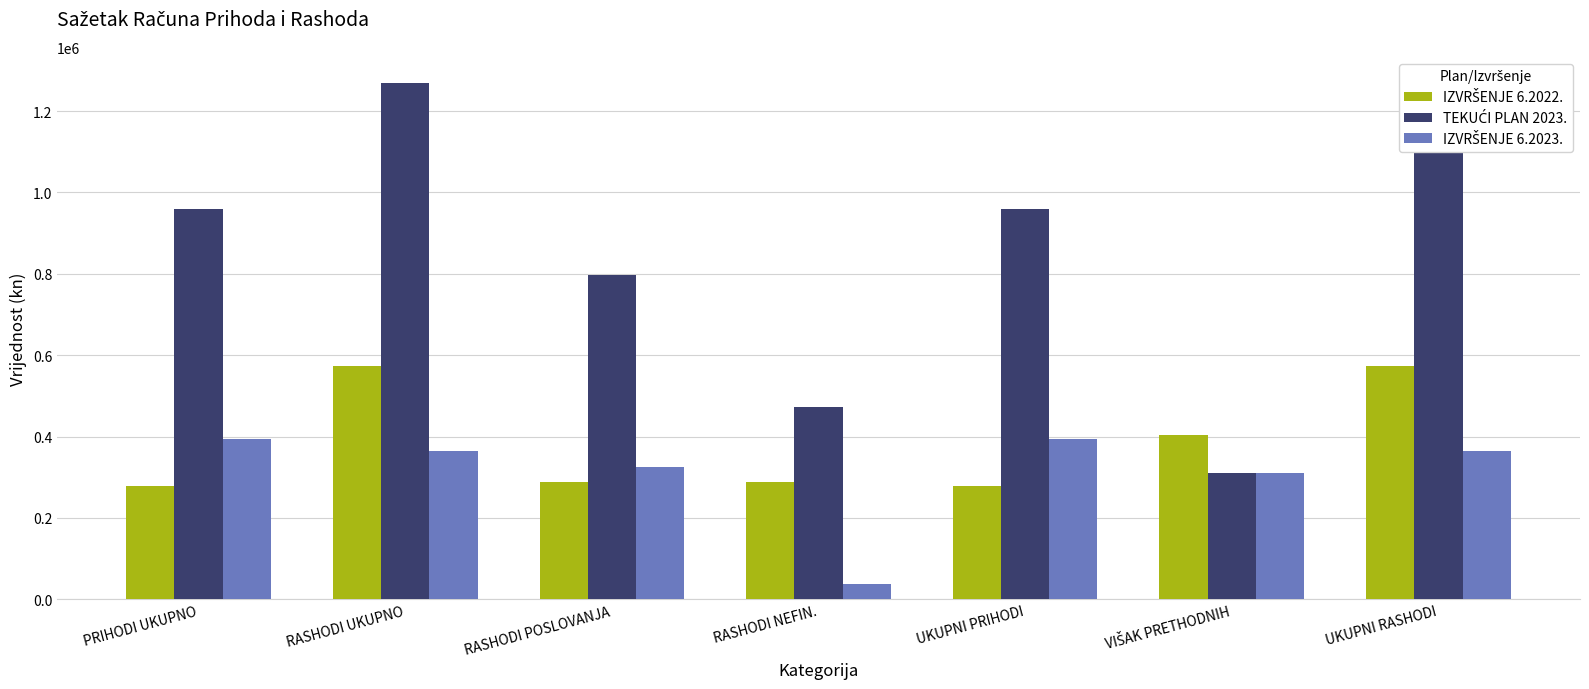

How many bars are there in each group?

3